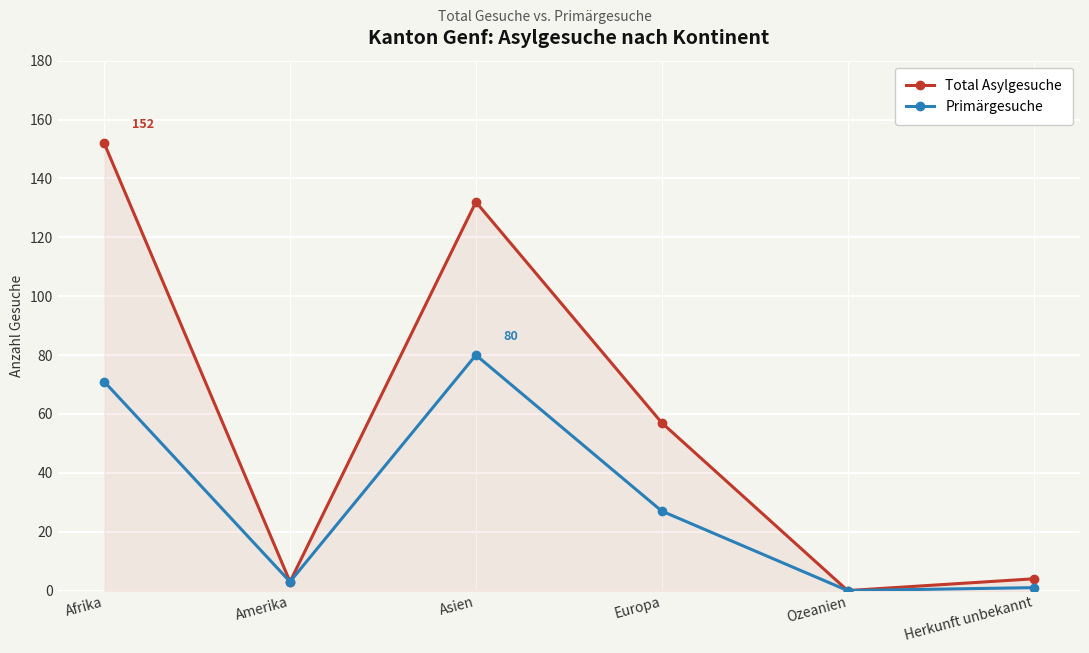

What is the approximate value of Primärgesuche at Amerika?

3